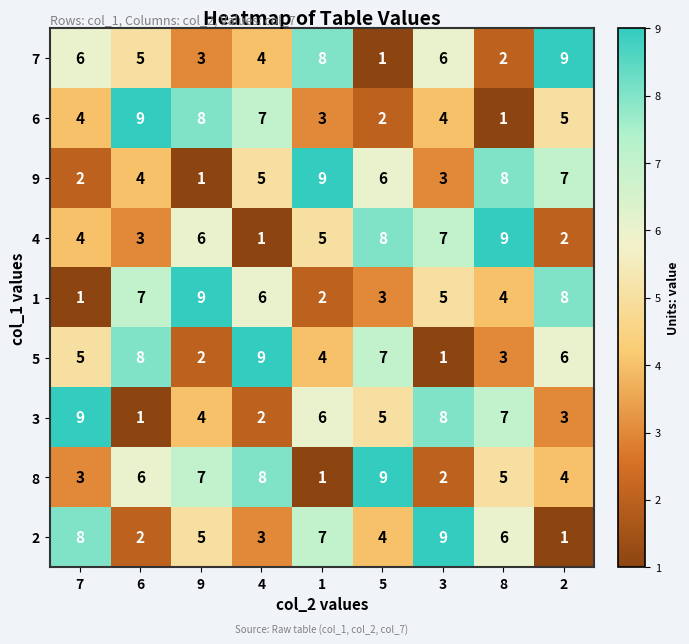

At which label does 1 first exceed 5?

6